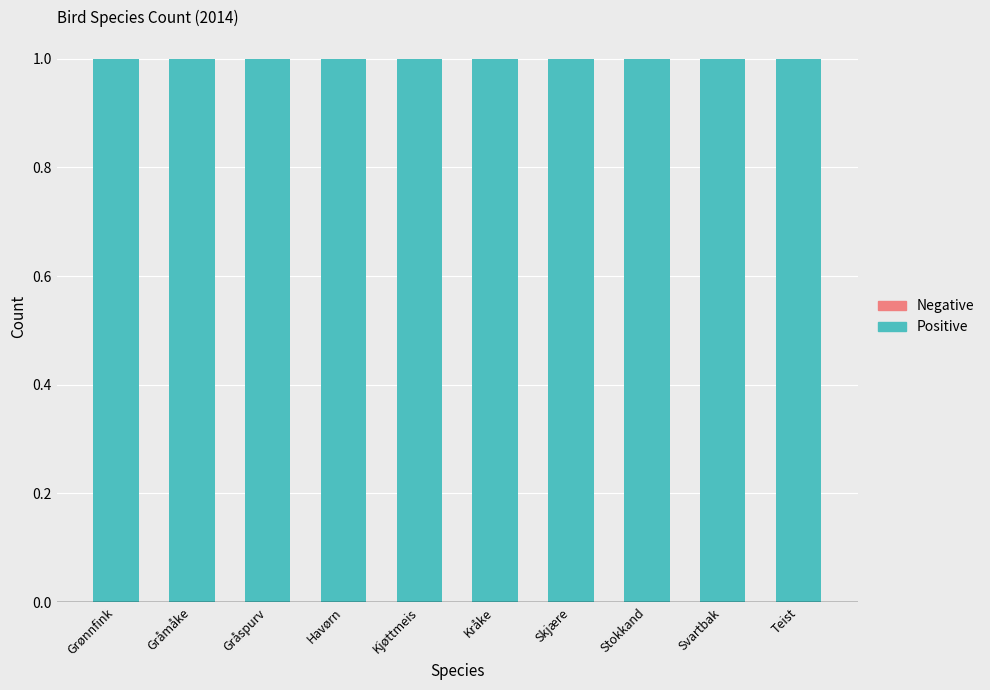

Rank the categories by Negative value from lowest to highest.

Grønnfink, Gråmåke, Gråspurv, Havørn, Kjøttmeis, Kråke, Skjære, Stokkand, Svartbak, Teist